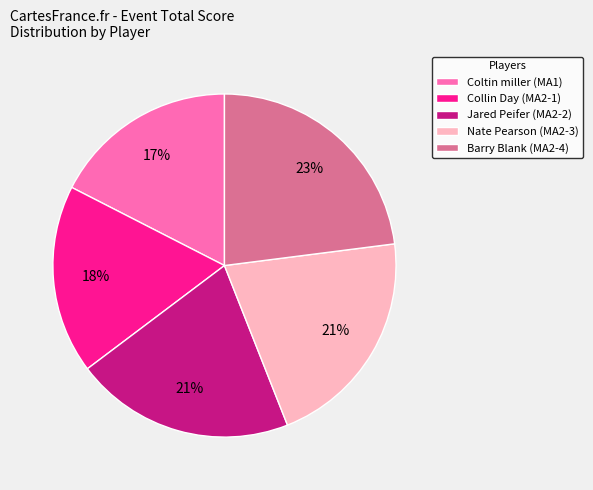

To the nearest percent, what is the average slice percentage?

20%